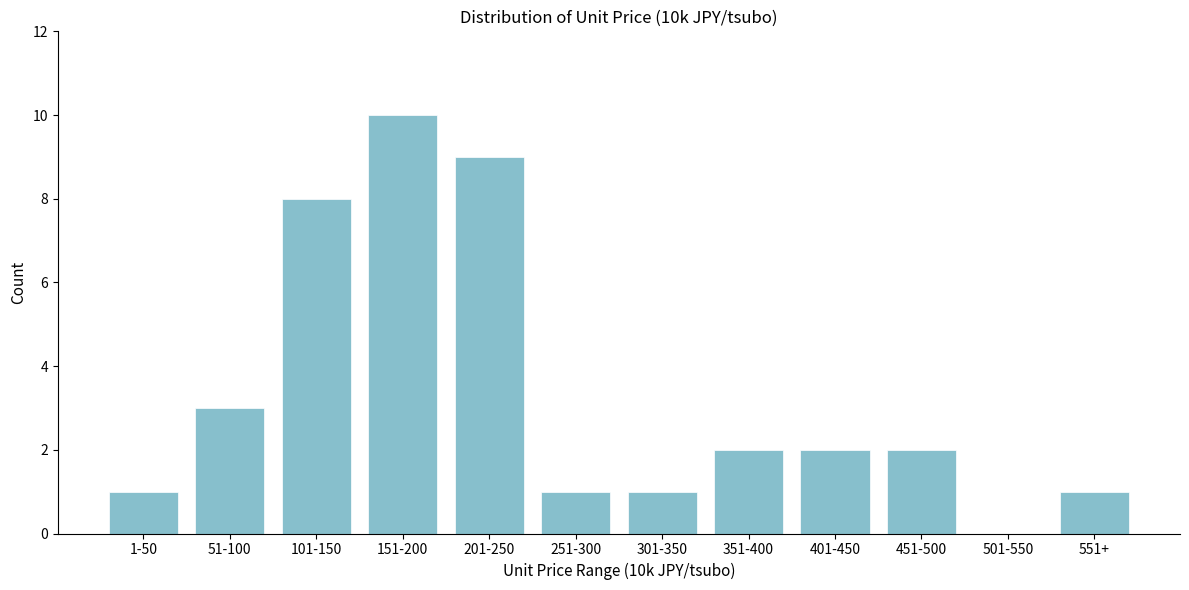

Reading left to right, transcribe all the data shown in this chart.

1-50=1	51-100=3	101-150=8	151-200=10	201-250=9	251-300=1	301-350=1	351-400=2	401-450=2	451-500=2	501-550=0	551+=1